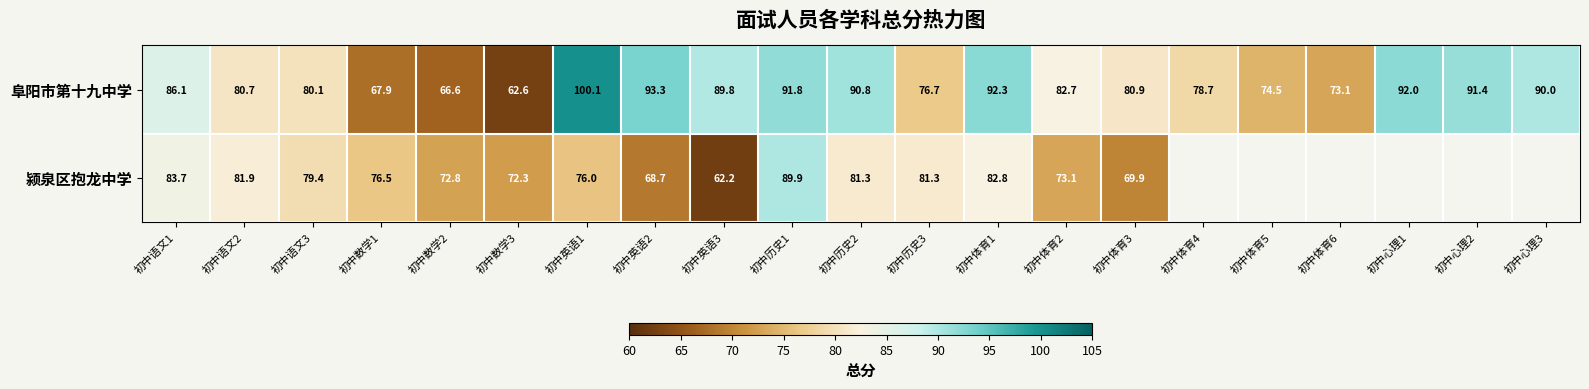

At which category is the sum across all series the highest?

初中历史1